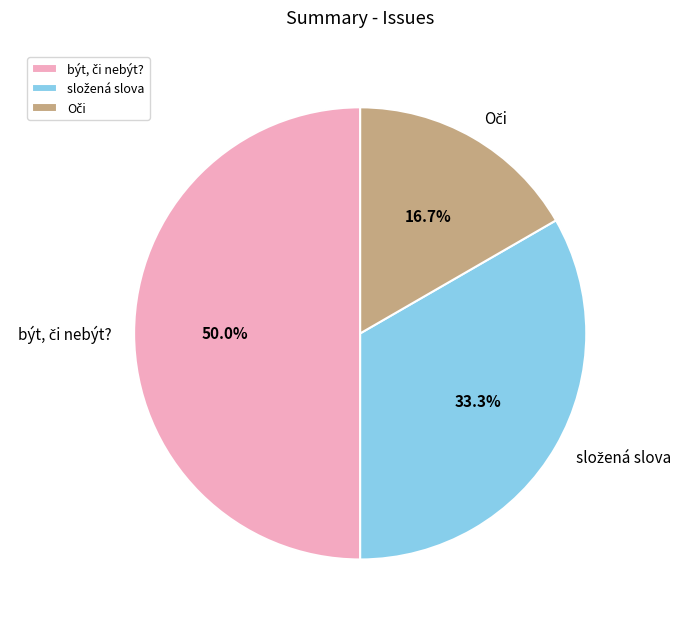

What percentage is the složená slova slice, to the nearest percent?

33%